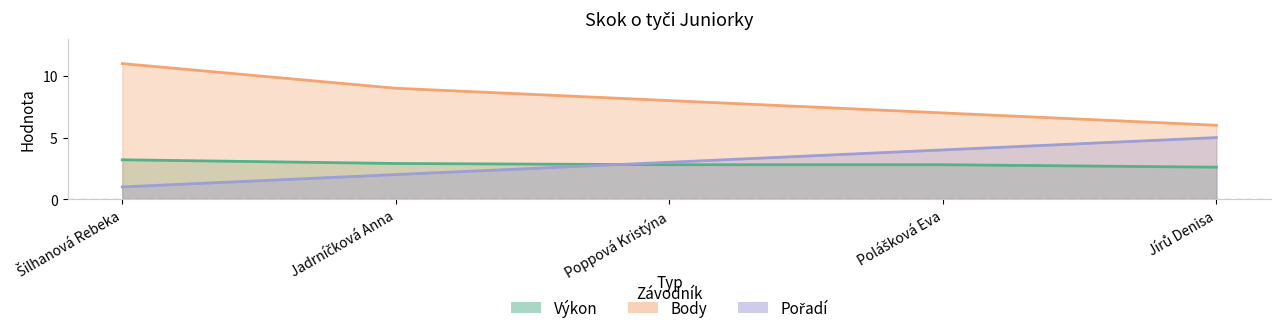

Which series ends up on top after the final intersection of Výkon and Pořadí?

Pořadí